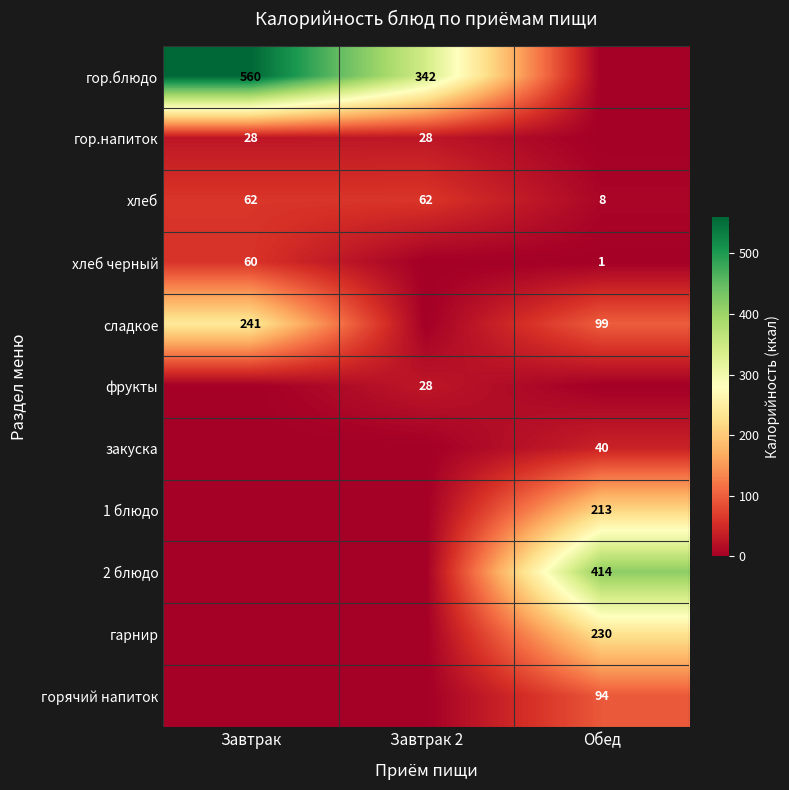

True or false: горячий напиток has a value of 59 at Обед.

False